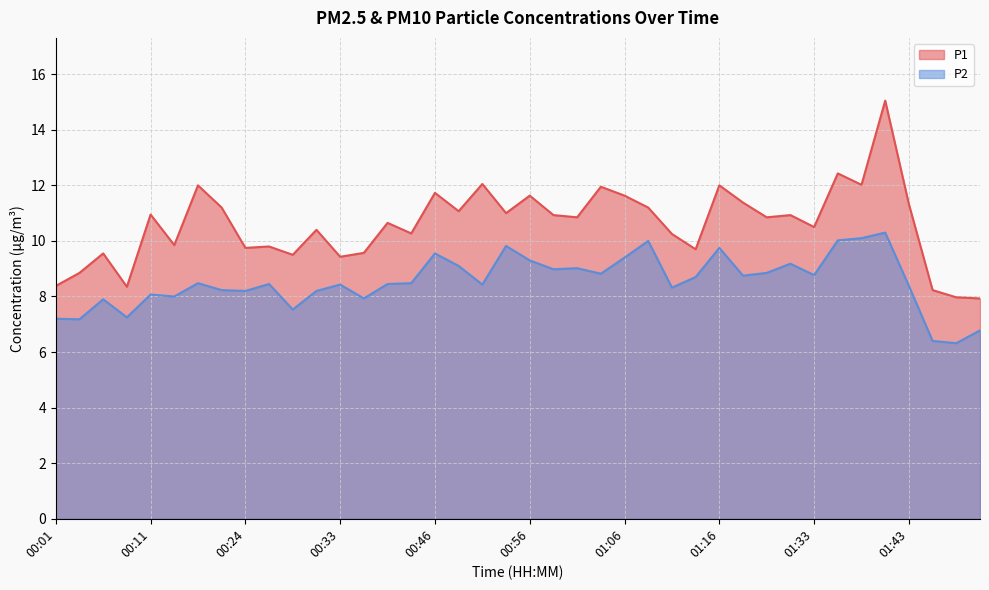

What position from the left is 00:06?

3